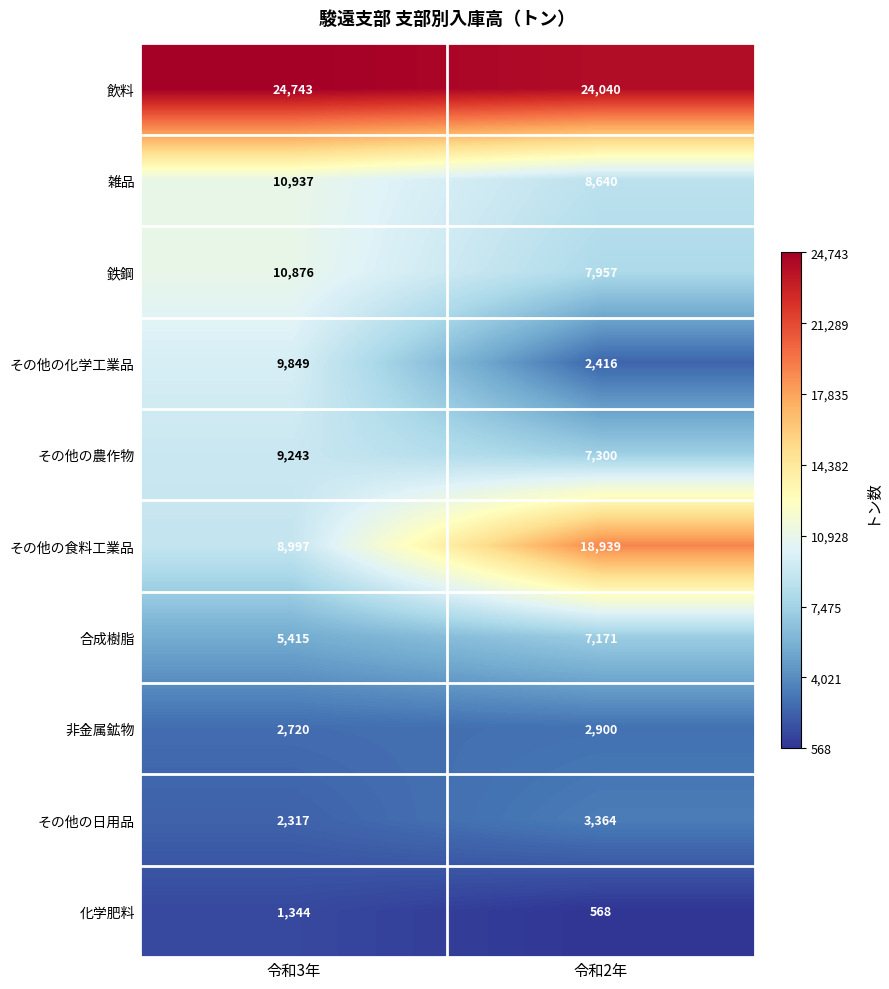

Which series changed the most between 令和3年 and 令和2年?

その他の食料工業品